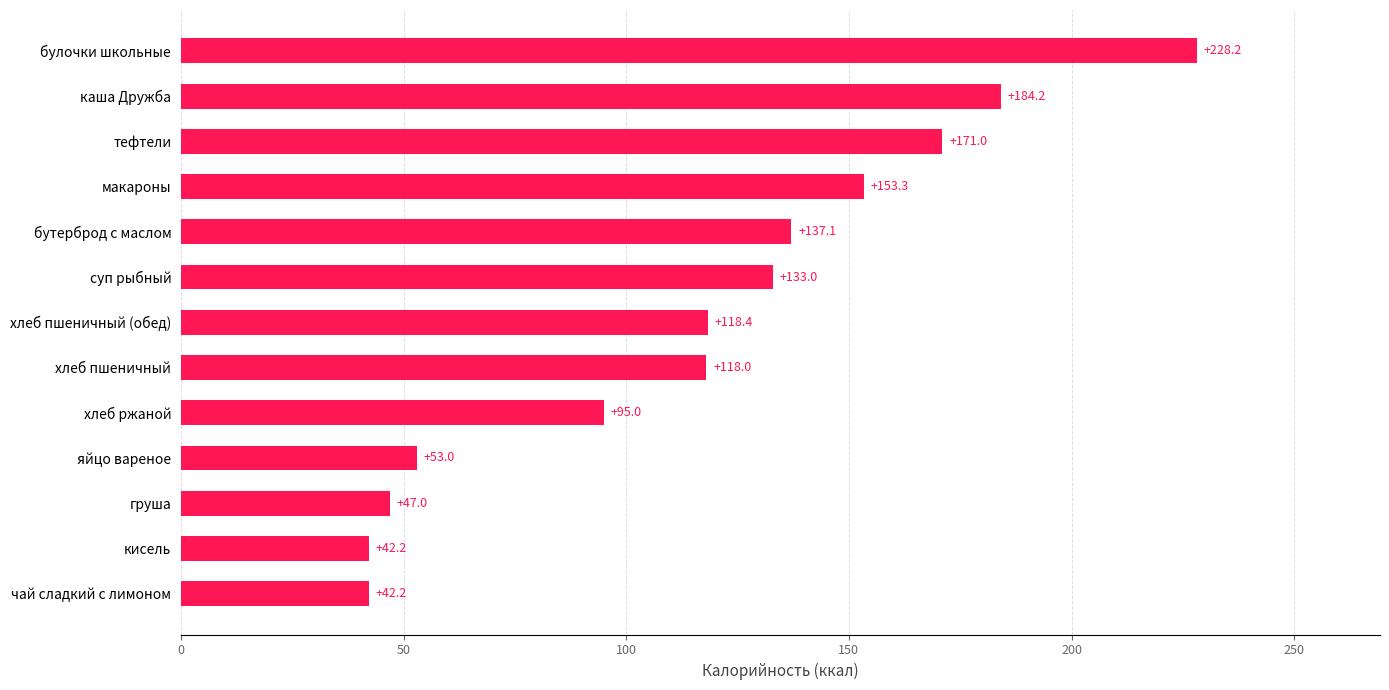

Which has a higher value, тефтели or хлеб пшеничный (обед)?

тефтели